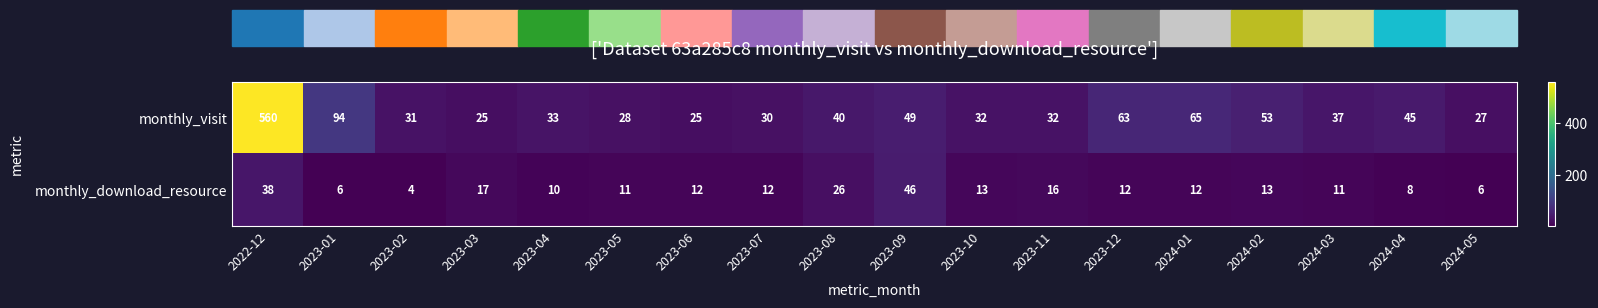

What is the difference between the highest and lowest values at 2024-02?

40